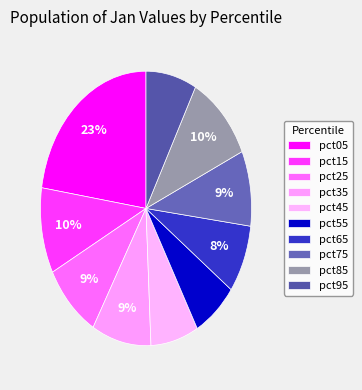

Count the number of slices in the pie.

10